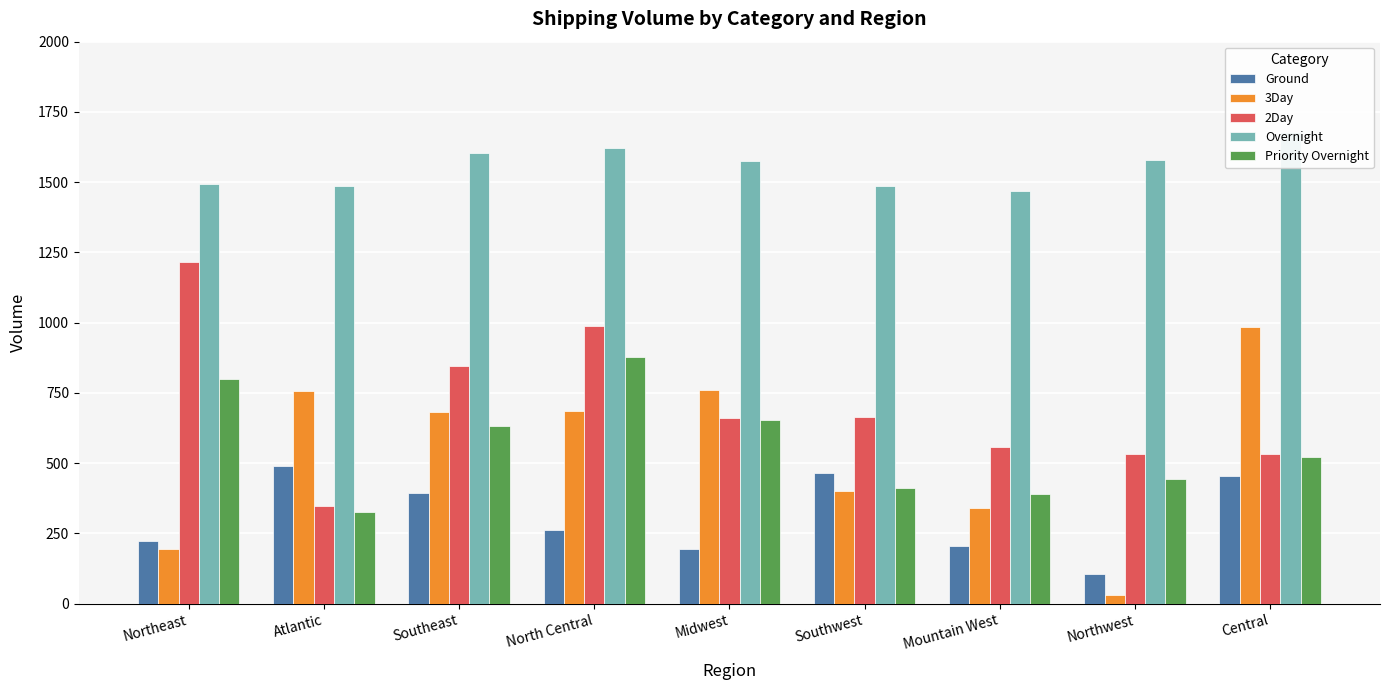

True or false: 2Day has a value of 346 at Atlantic.

True